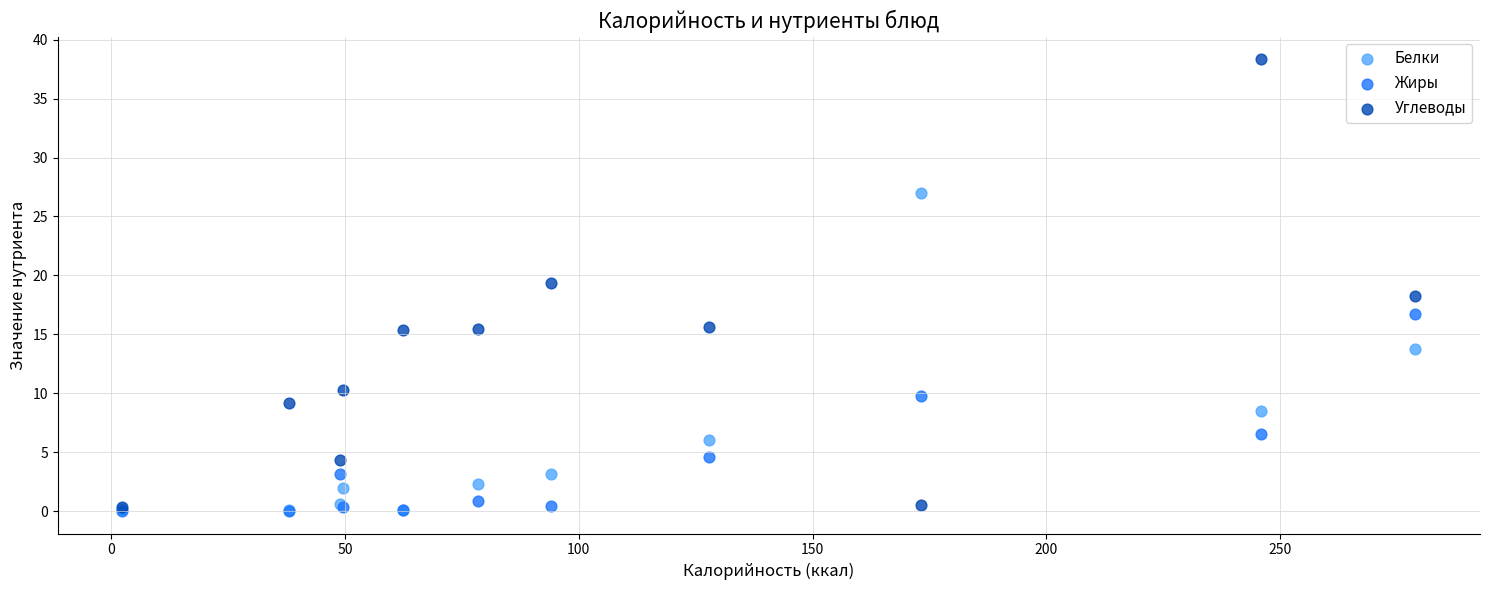

In the Белки series, what Y value is closest to 13?

13.7